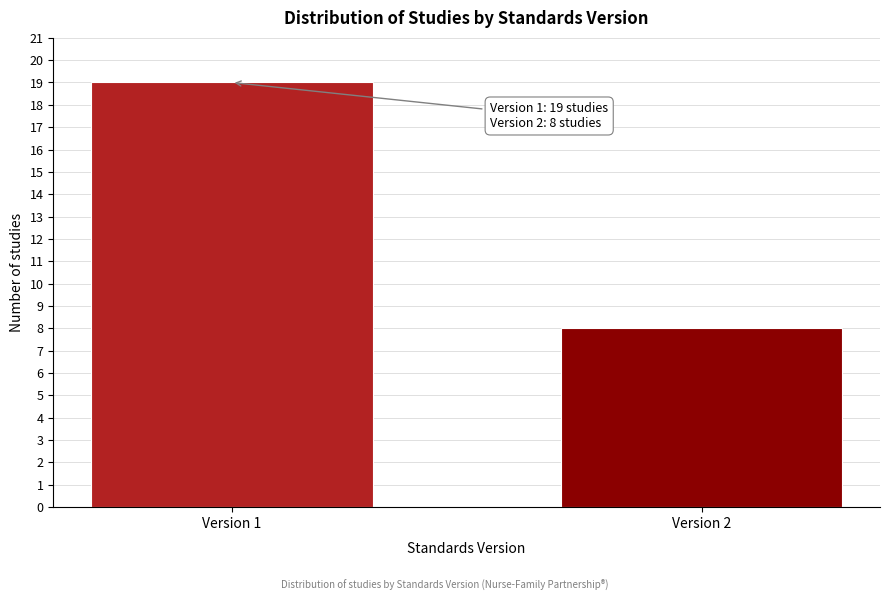

Reading right to left, extract all data points from this chart.

Version 2=8	Version 1=19